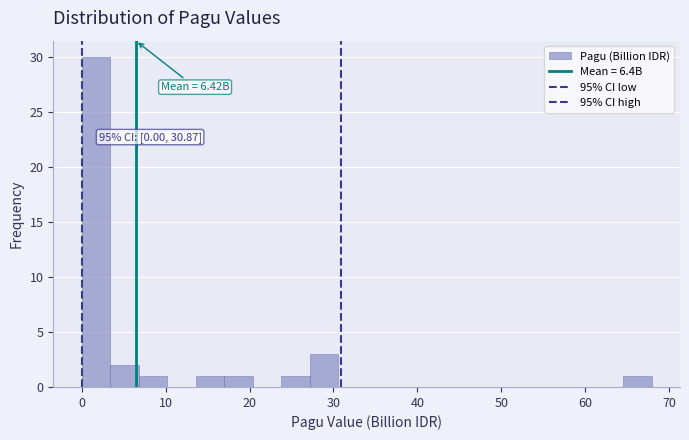

Around what value on the x-axis is the tallest bar? Give the approximate position of its centre, as read against the axis.

2